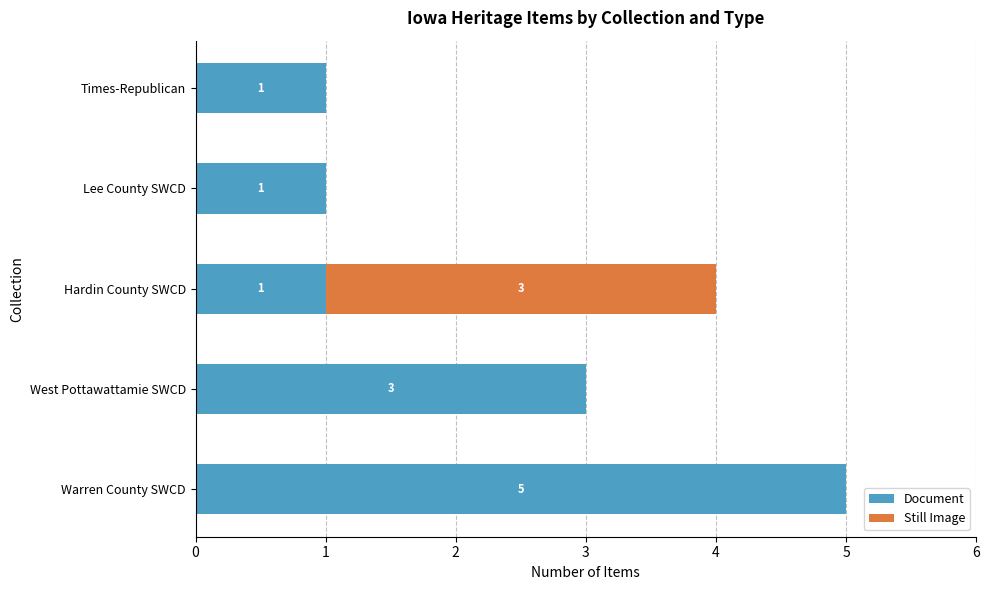

At which category is the sum across all series the highest?

Warren County SWCD